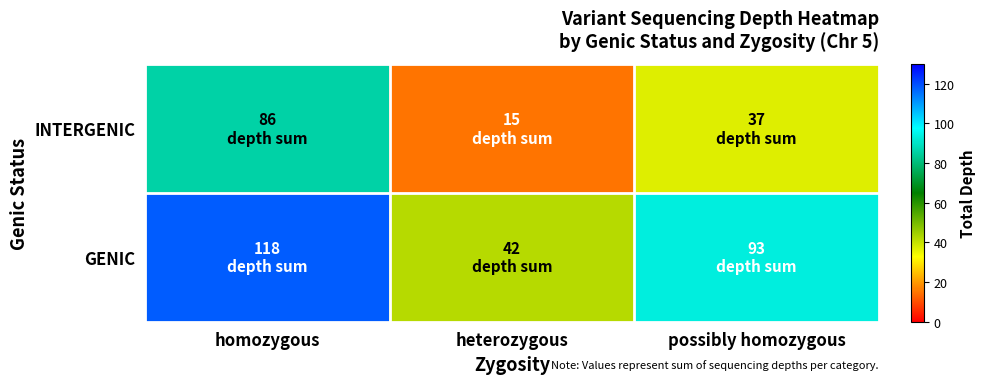

Reading left to right, what are all the values shown in this chart?

INTERGENIC: homozygous=86	heterozygous=15	possibly homozygous=37
GENIC: homozygous=118	heterozygous=42	possibly homozygous=93